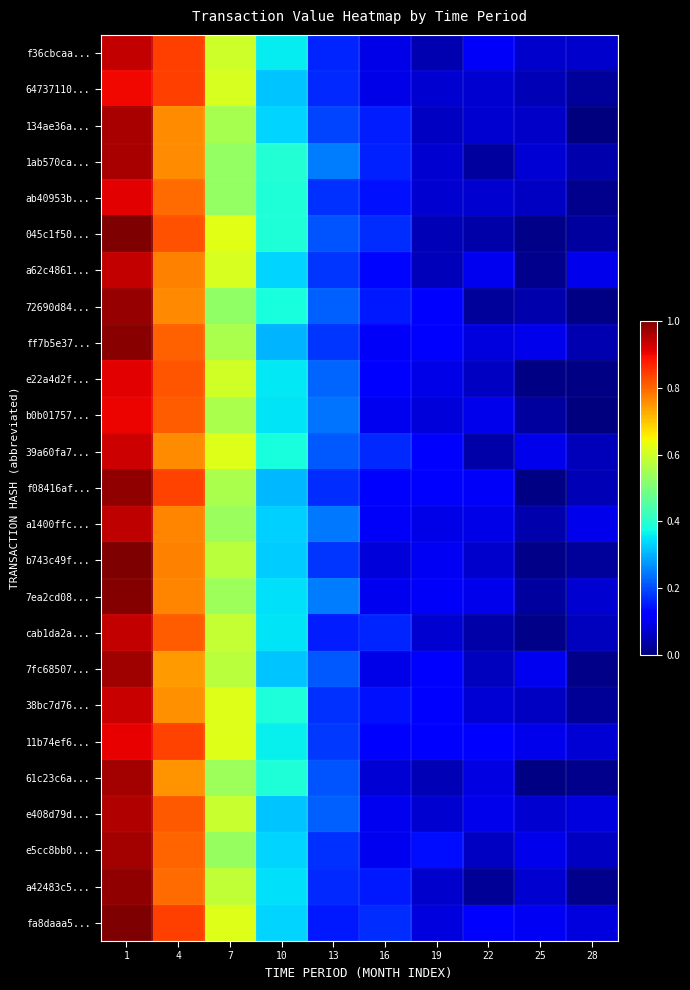

Between 19 and 13, which is larger?

13